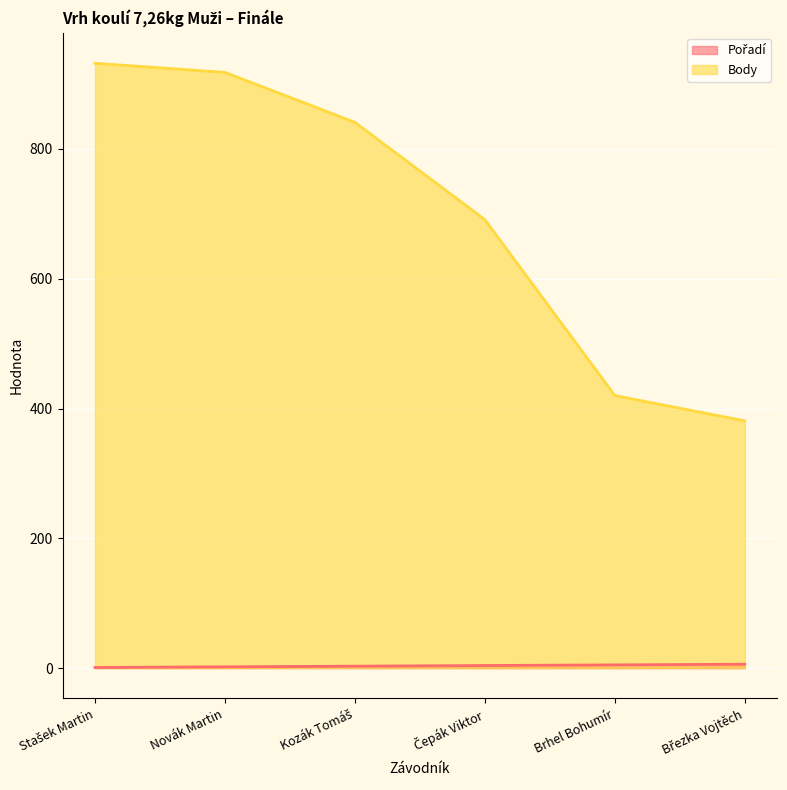

What is the value of the Pořadí point at the 5th from the left?

5